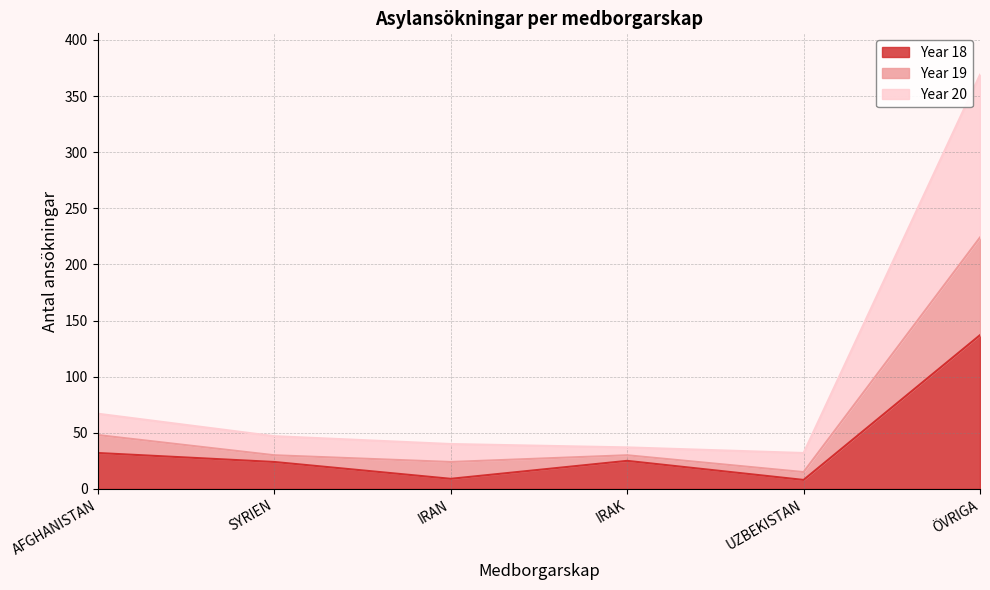

Does the chart display data point markers on the line(s)?

No